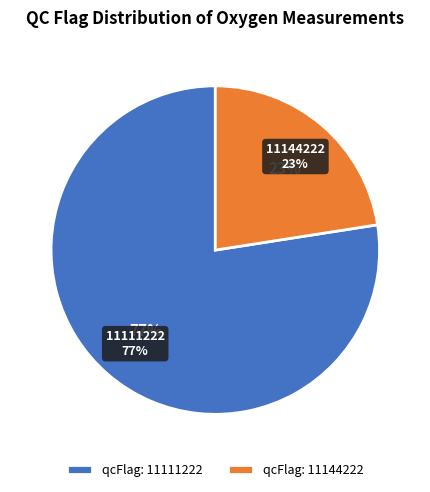

Is it true that 12 is 0% of the pie?

True